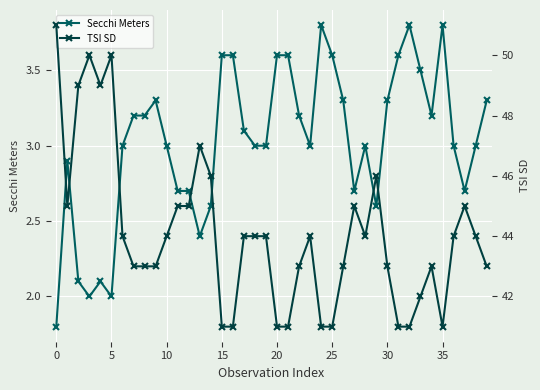

What are all the series names shown in the legend?

Secchi Meters, TSI SD